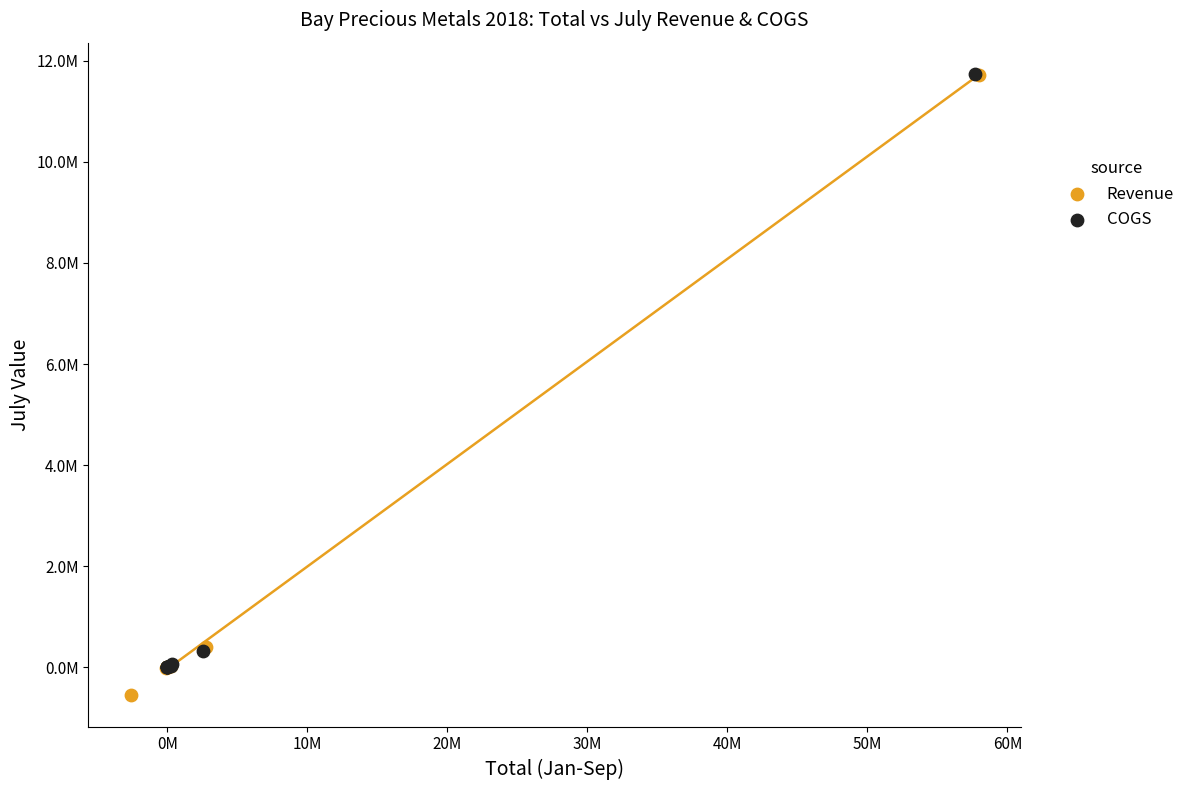

Which series has the widest spread of Y values?

Revenue